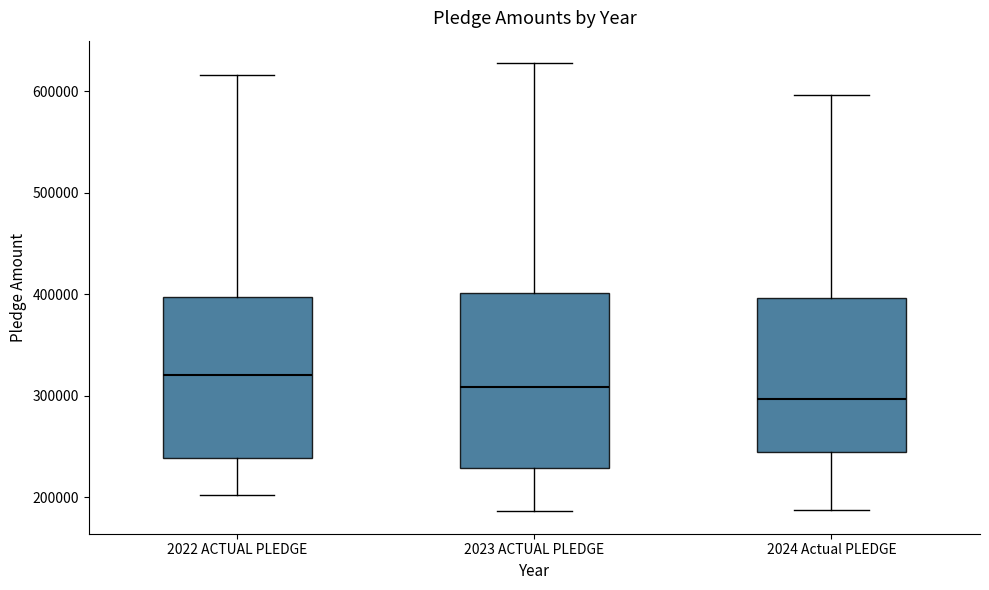

Reading left to right, transcribe this box plot: for each box, give where its median line is, the range the box spans, and where its two whiskers end, as read against the y-axis. The values are not printed on the chart, so give them approximately, as read against the axis.

2022 ACTUAL PLEDGE: median 320000, box 240000 to 400000, whiskers 200000 to 620000
2023 ACTUAL PLEDGE: median 310000, box 230000 to 400000, whiskers 190000 to 630000
2024 Actual PLEDGE: median 300000, box 240000 to 400000, whiskers 190000 to 600000